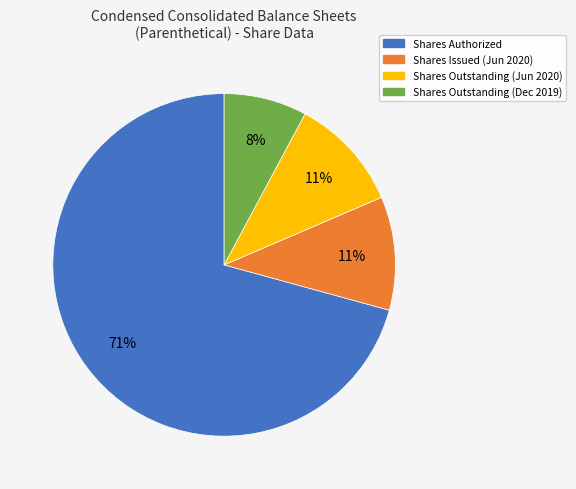

Do Shares Issued (Jun 2020) and Shares Authorized together represent more than half of the pie?

Yes